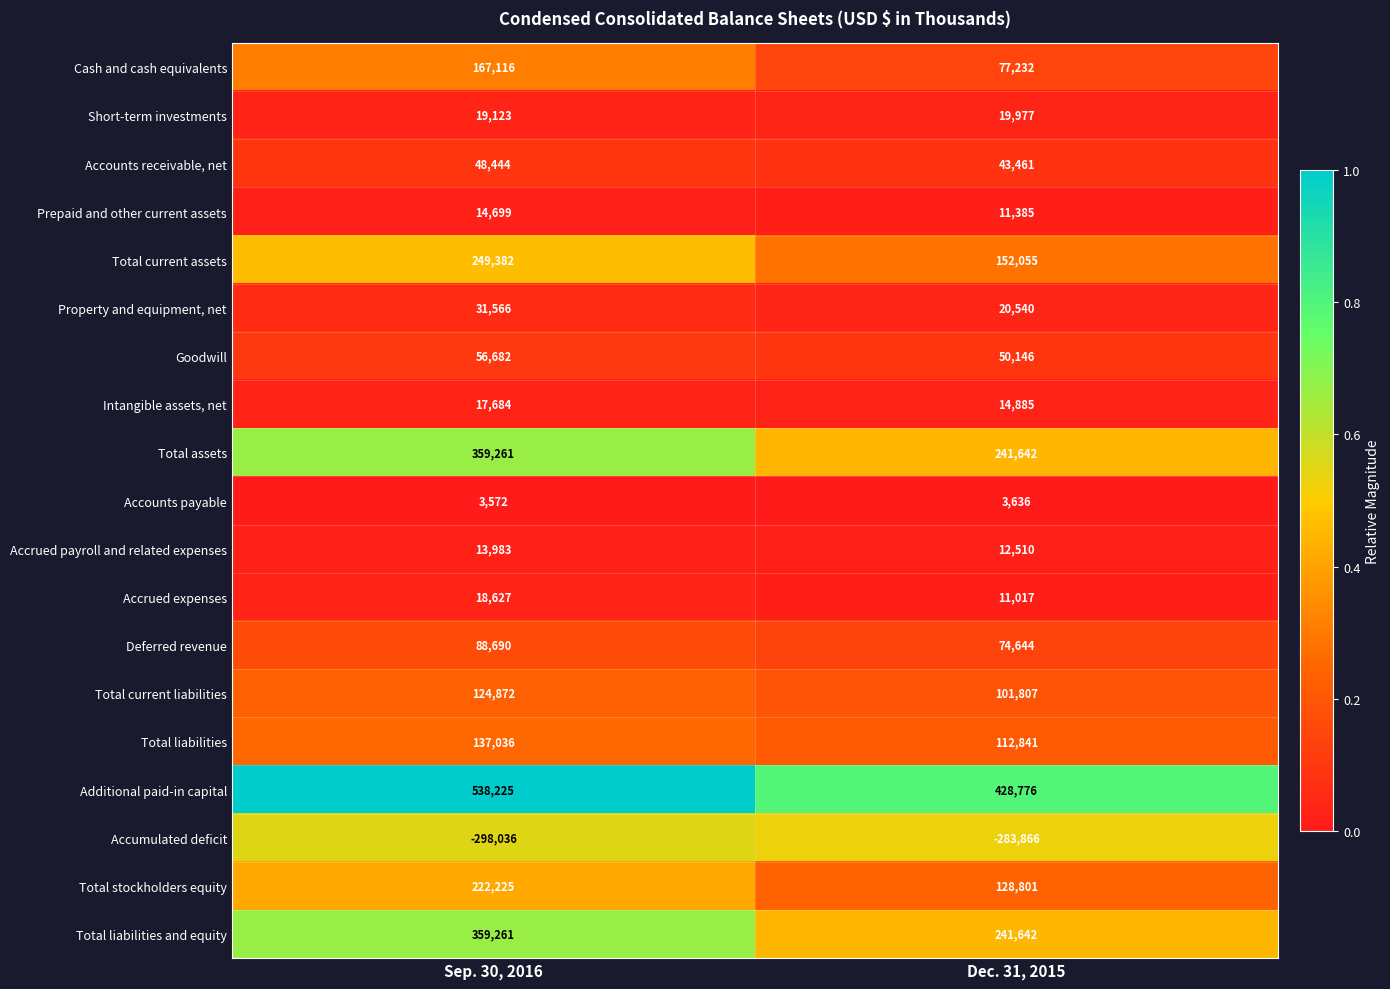

What is the difference between the maximum and minimum values in the Total current assets series?

97327